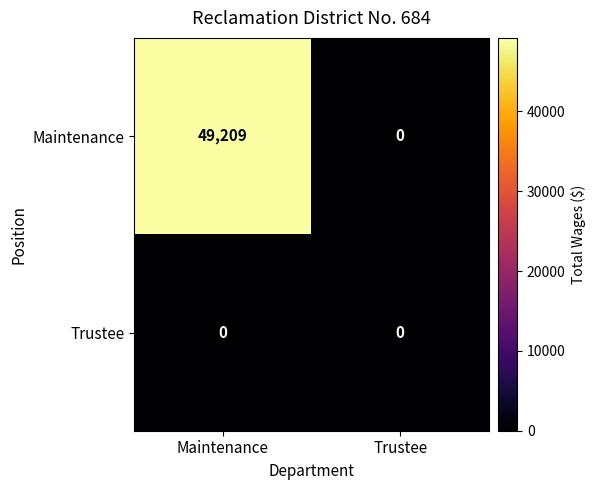

How many positive values does the Maintenance series have?

1